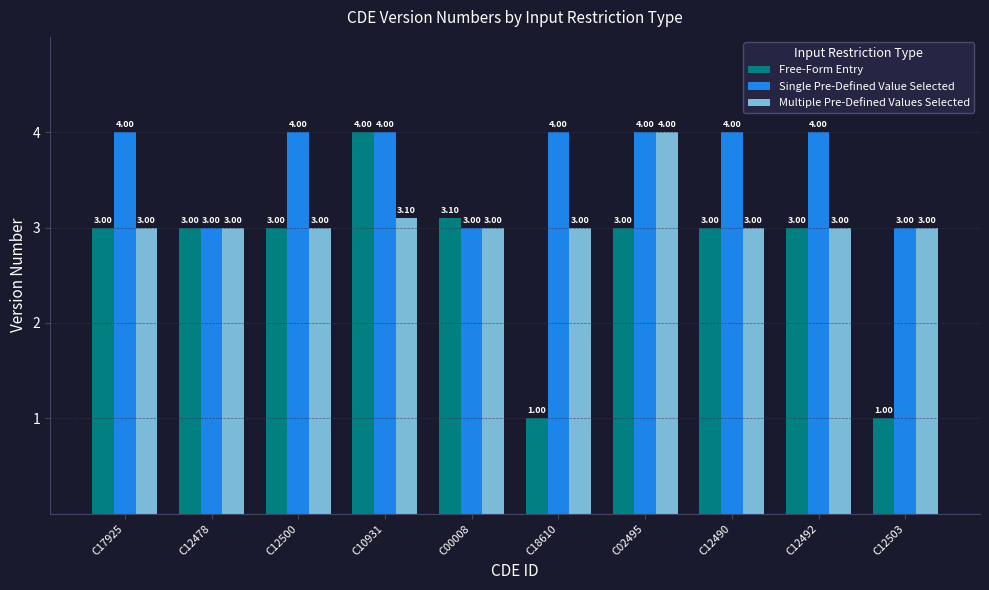

Reading right to left, what are all the values shown in this chart?

Free-Form Entry: 1.0	3.0	3.0	3.0	1.0	3.1	4.0	3.0	3.0	3.0
Single Pre-Defined Value Selected: 3.0	4.0	4.0	4.0	4.0	3.0	4.0	4.0	3.0	4.0
Multiple Pre-Defined Values Selected: 3.0	3.0	3.0	4.0	3.0	3.0	3.1	3.0	3.0	3.0